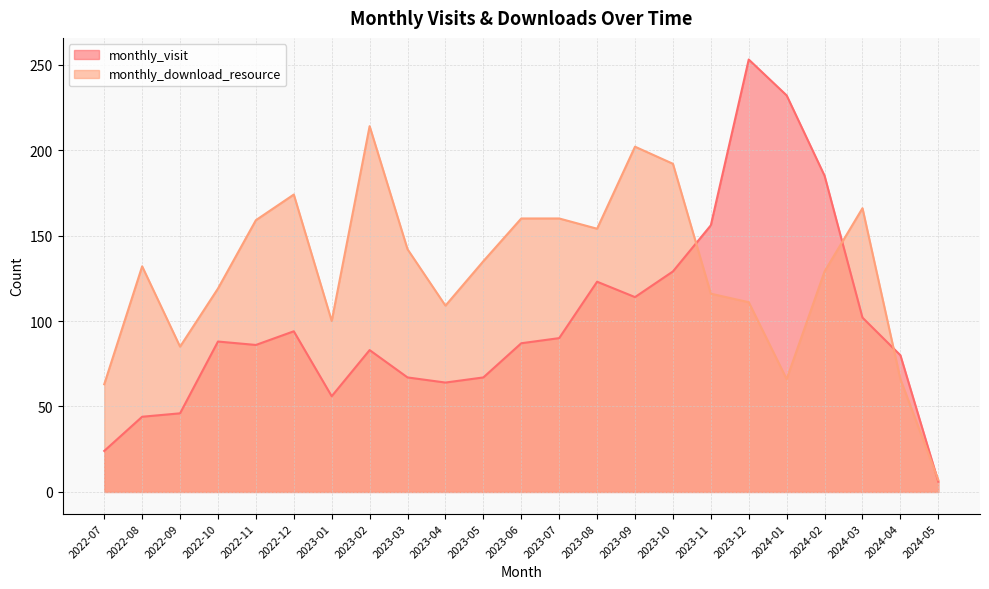

Is it true that monthly_download_resource equals 159 at 2022-11?

True